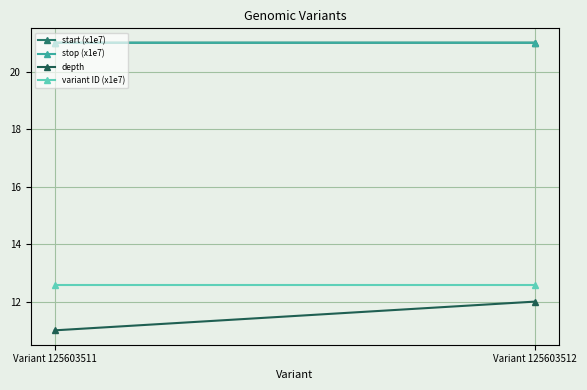

What is the value of the start (x1e7) point at the 1st from the left?

21.0